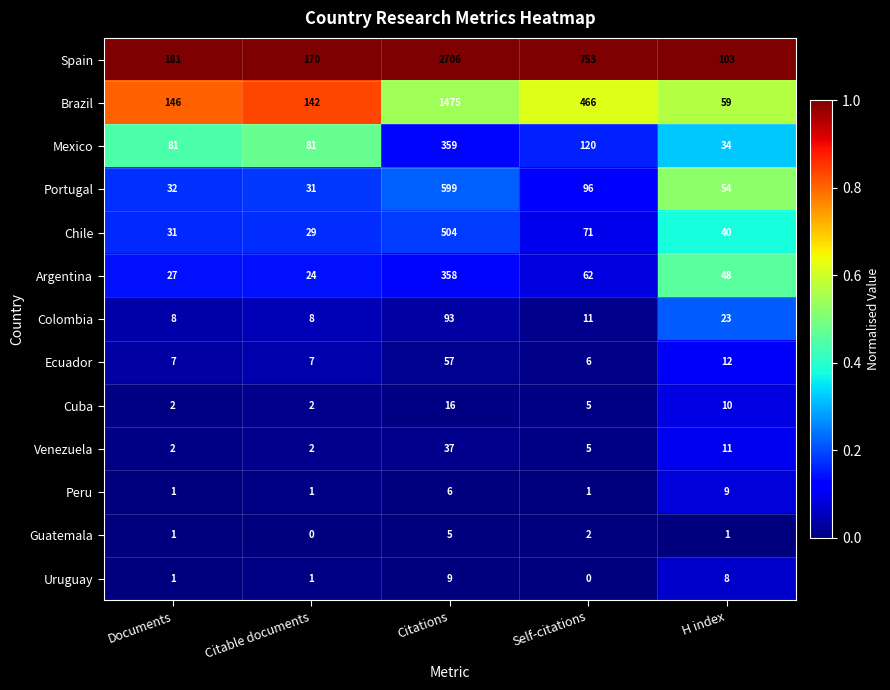

What is the difference between the second highest and second lowest values in the Venezuela series?

9